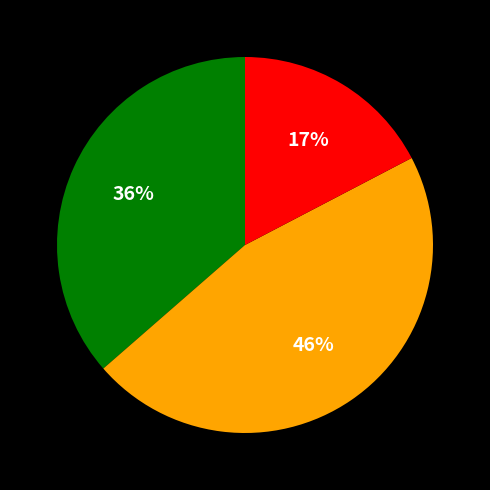

Count the number of slices in the pie.

3